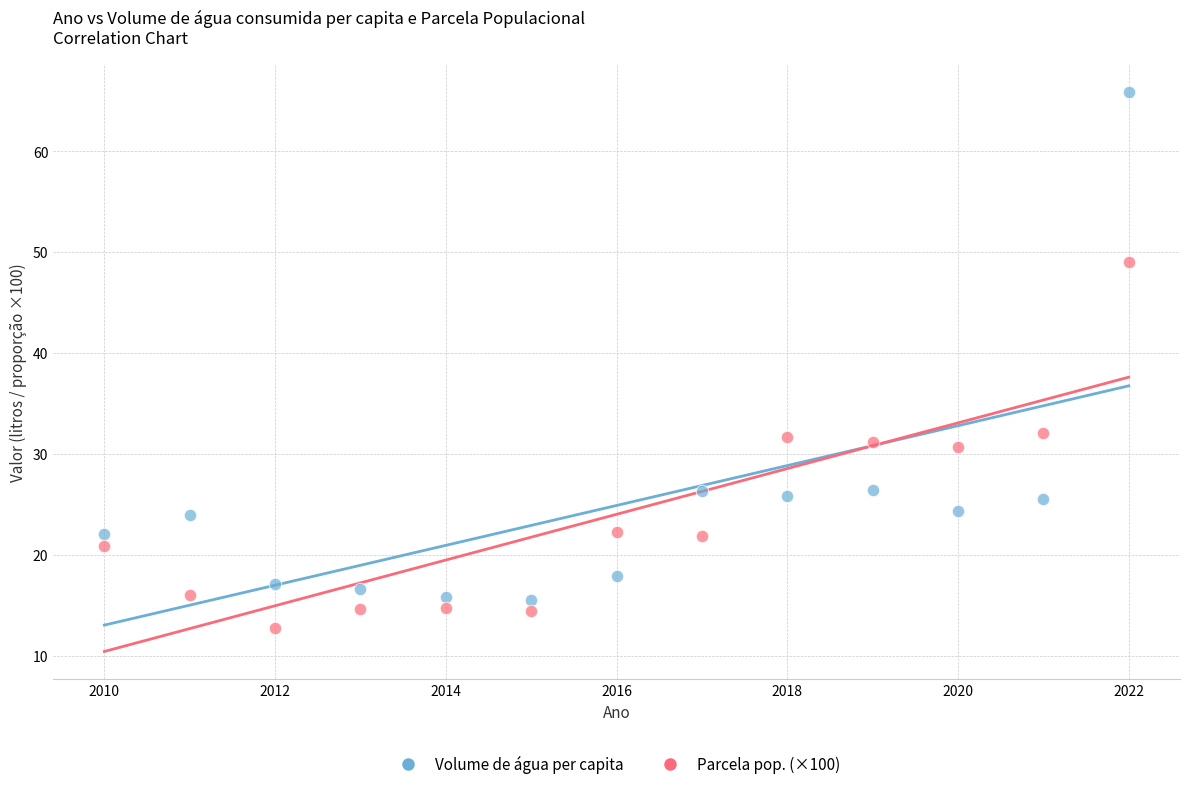

Across all data points, what is the range of X values (max minus min)?

12.0